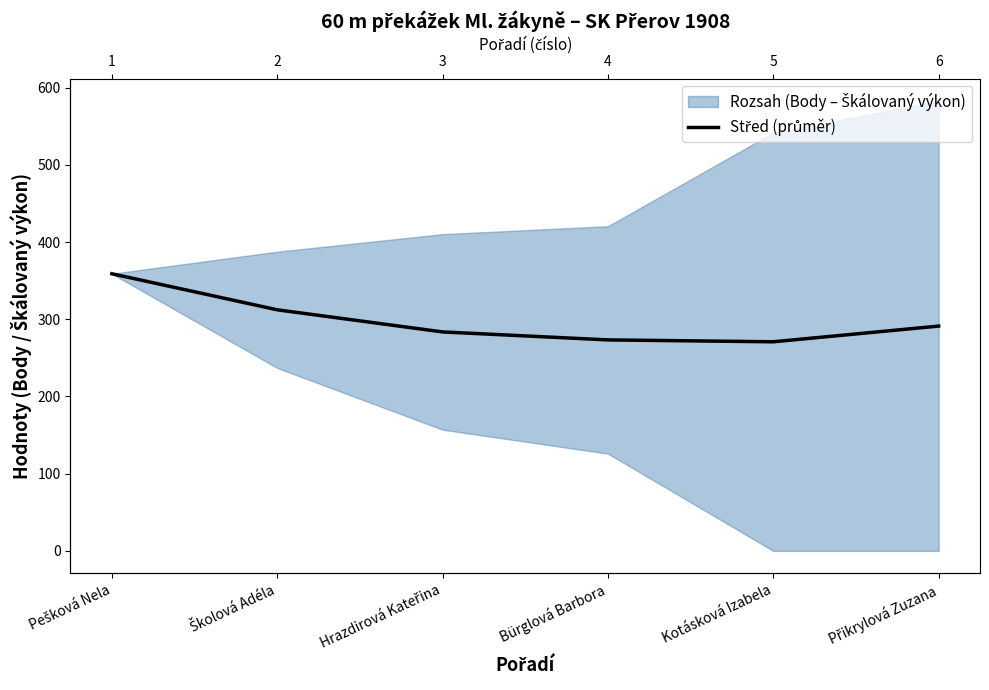

Rank the categories by value from lowest to highest.

Kotásková Izabela, Bürglová Barbora, Hrazdirová Kateřina, Přikrylová Zuzana, Školová Adéla, Pešková Nela